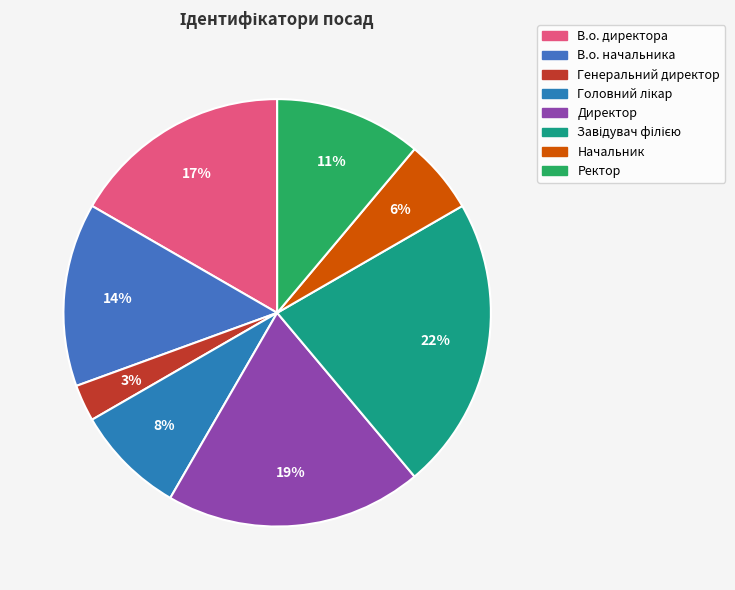

Which category has the smallest portion of the pie?

Генеральний директор